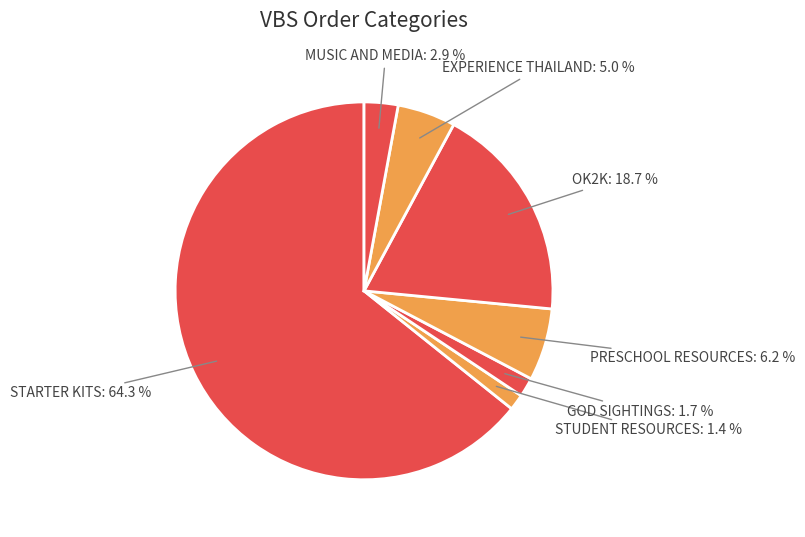

What percentage is NOT represented by GOD SIGHTINGS?

98.3%